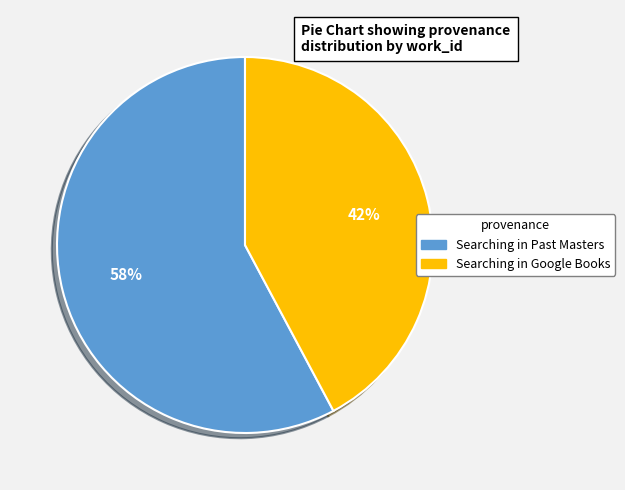

To the nearest percent, what is the average slice percentage?

50%